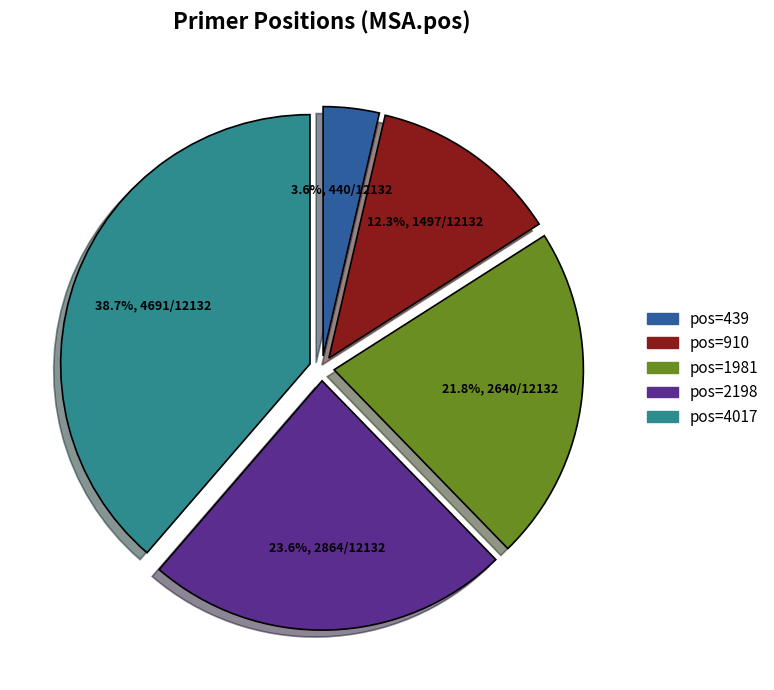

To the nearest percent, what is the difference between the largest and smallest slice percentages?

35%